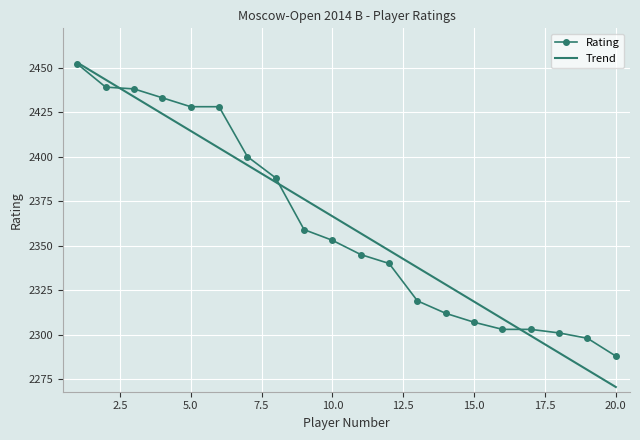

Which series has the widest spread of values?

Trend